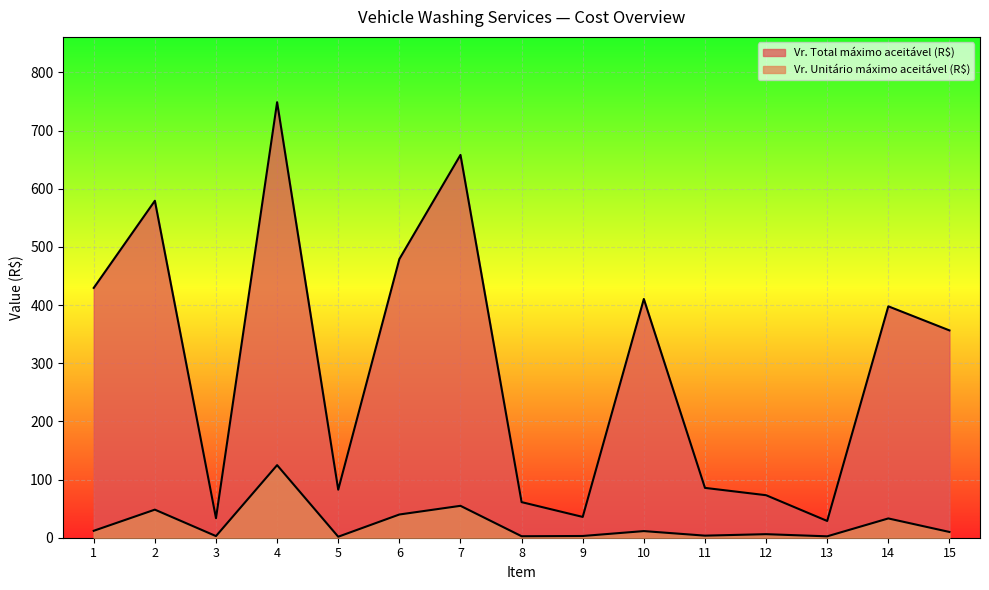

At how many categories does at least one series exceed 611?

2